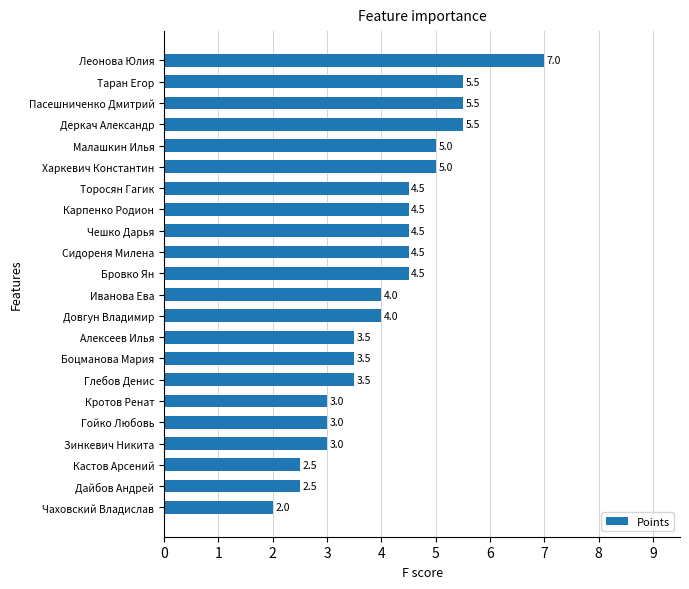

True or false: the data shows 4.5 at Торосян Гагик.

True